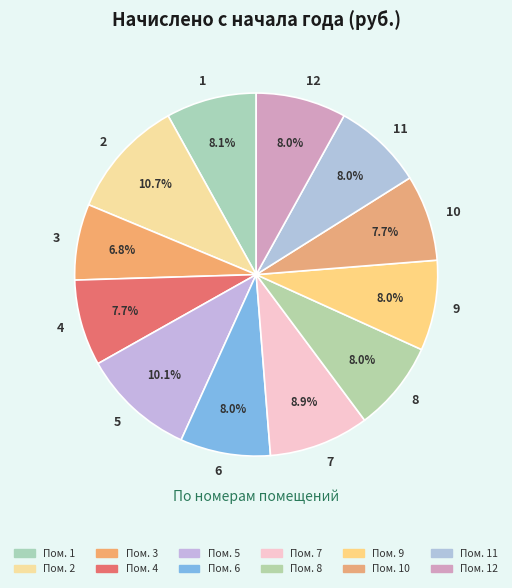

Is it true that 10 is 1% of the pie?

False